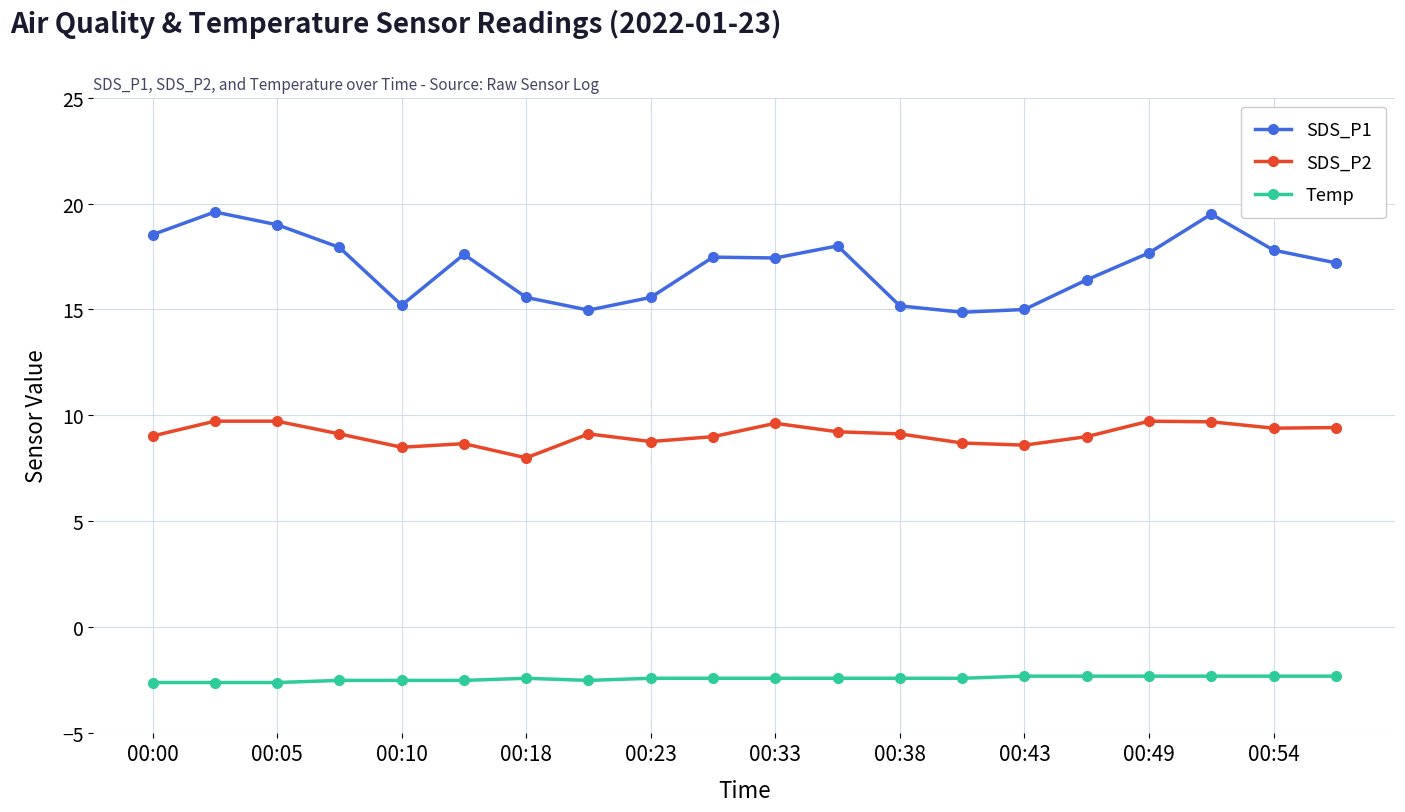

Count the number of data series in this chart.

3